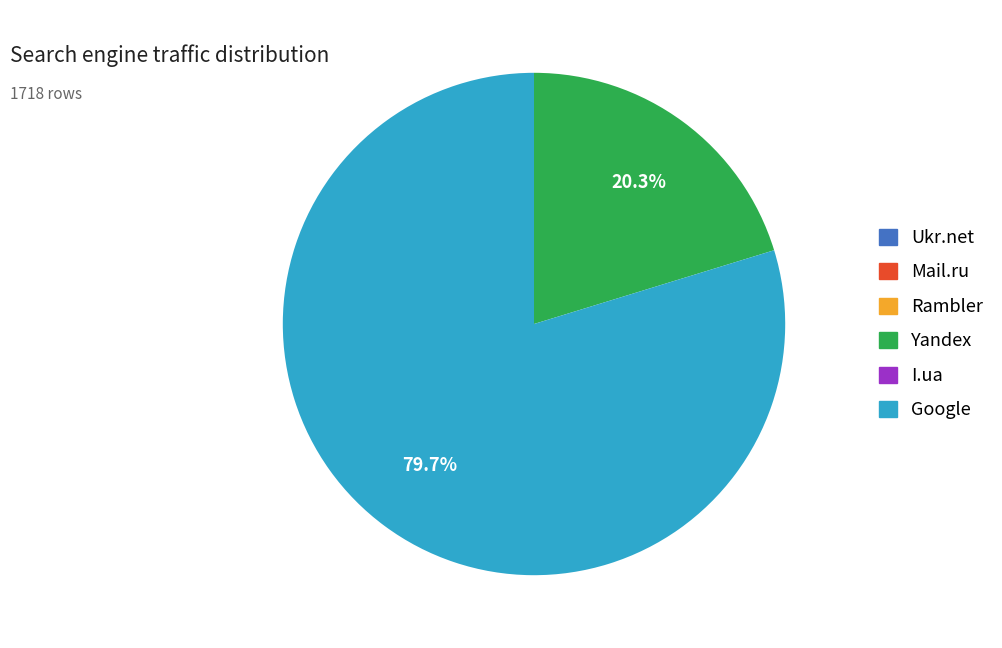

Does any single category account for the majority?

Yes